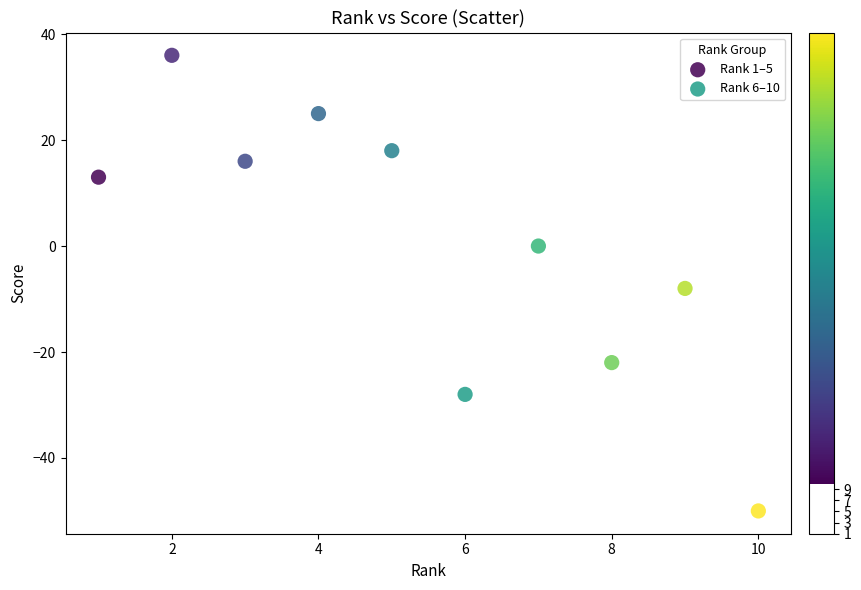

What are all the series names shown in the legend?

Rank 1–5, Rank 6–10